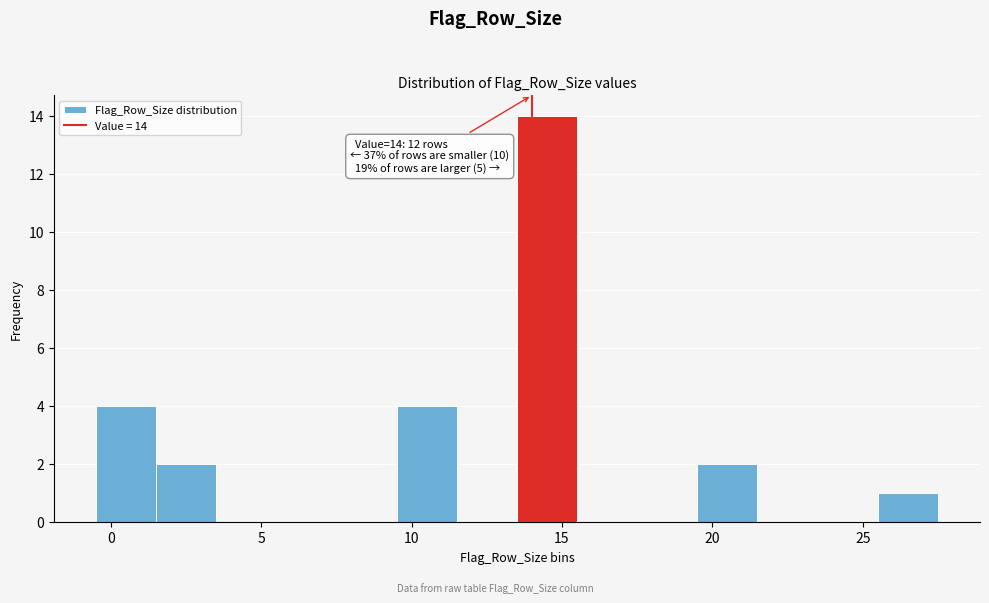

Which range on the x-axis has the tallest bar?

13.5 to 15.5